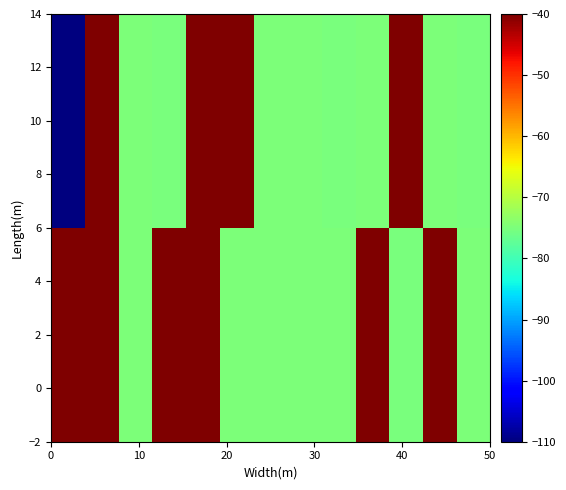

Count the number of categories in the chart.

13